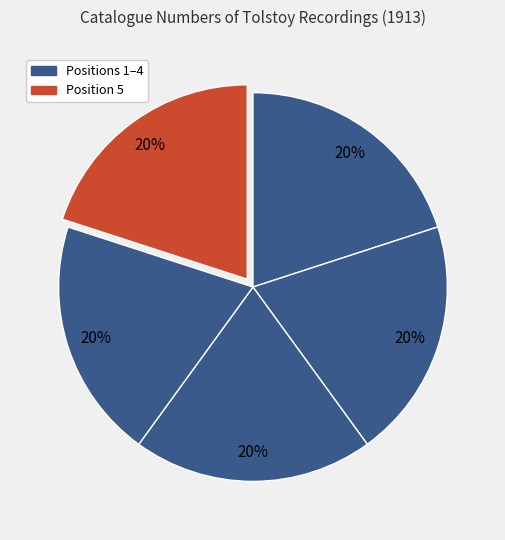

How many segments does this pie chart have?

5